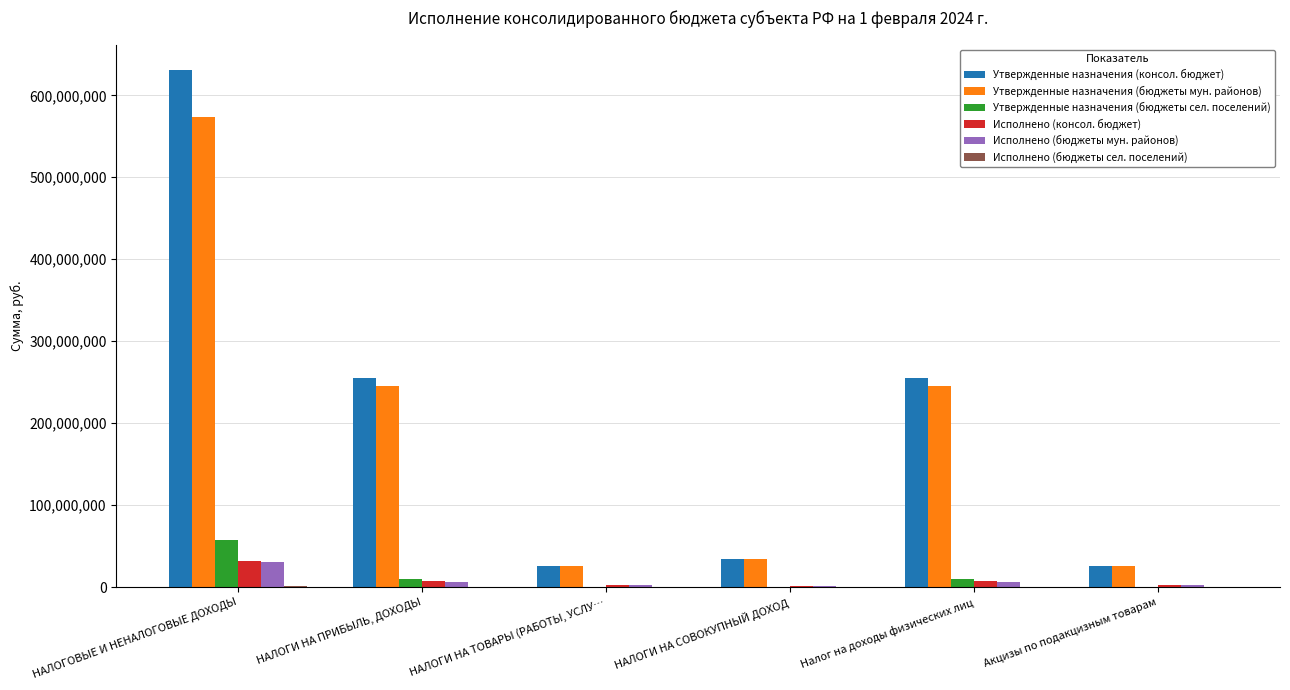

At which label does Утвержденные назначения (консол. бюджет) first exceed 254972950?

НАЛОГОВЫЕ И НЕНАЛОГОВЫЕ ДОХОДЫ